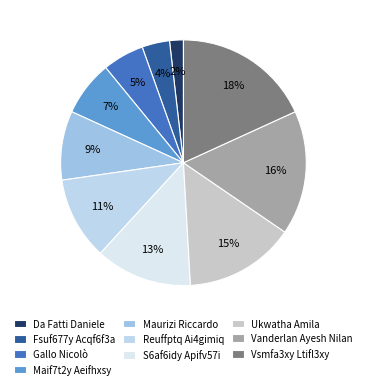

True or false: Da Fatti Daniele accounts for 2% of the total.

True